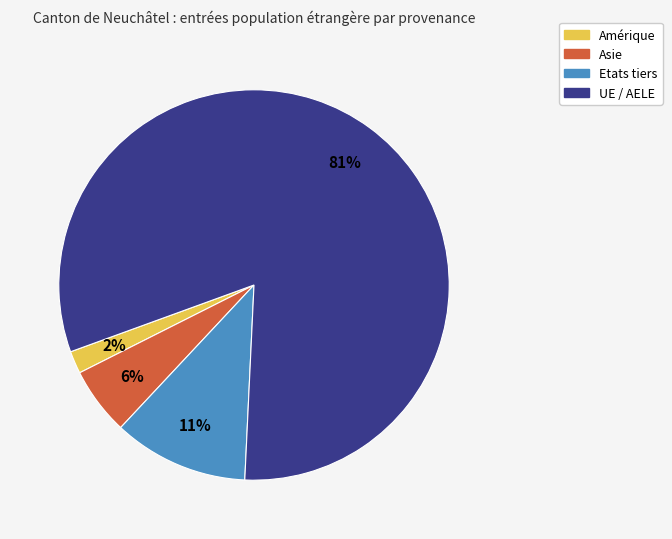

To the nearest percent, what portion does Etats tiers represent?

11%